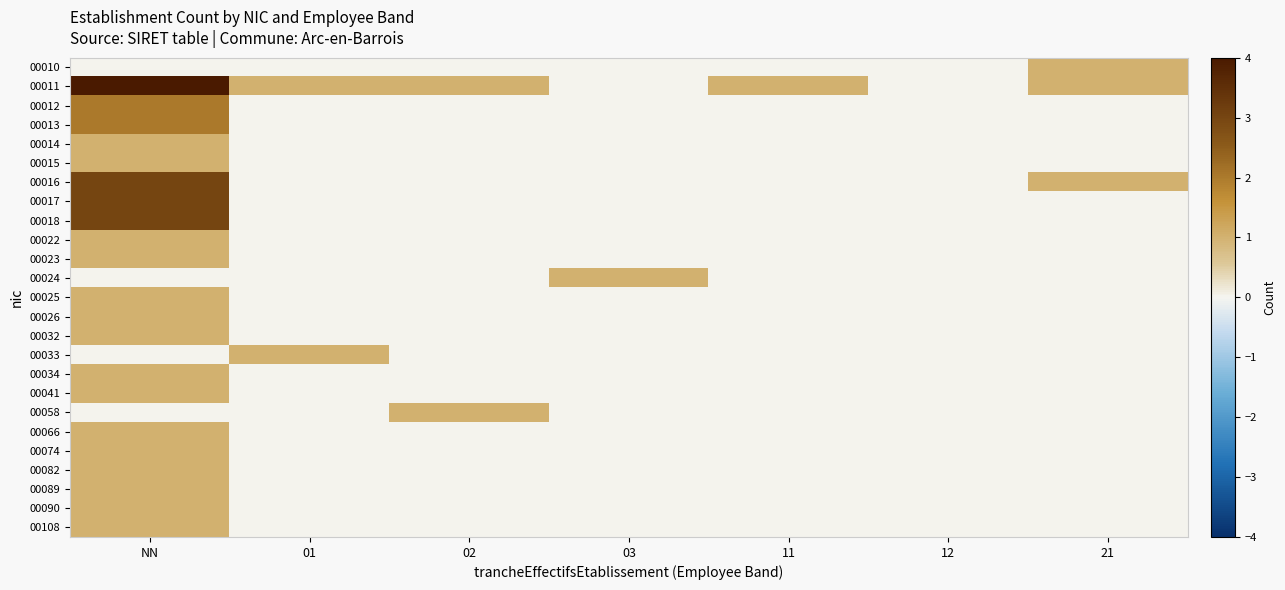

At how many categories does at least one series exceed 1?

1